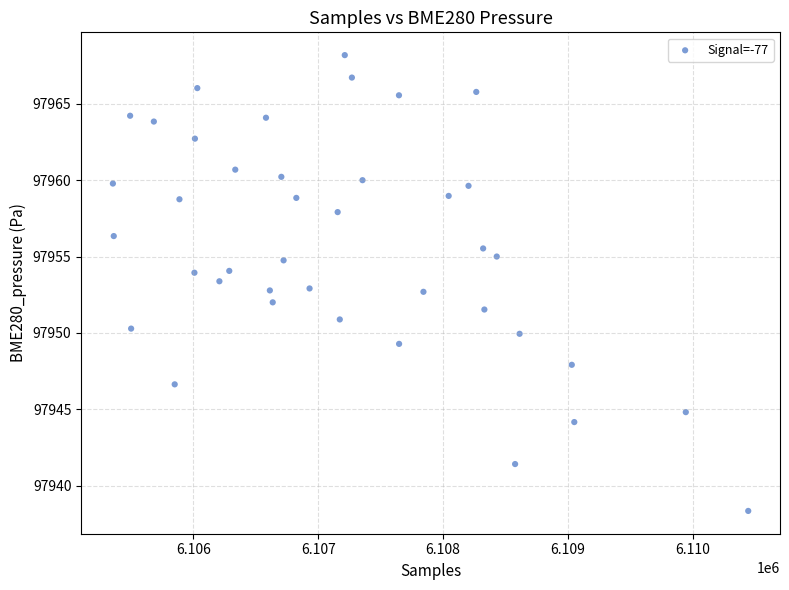

What is the range of X values (max minus min)?

5088.0